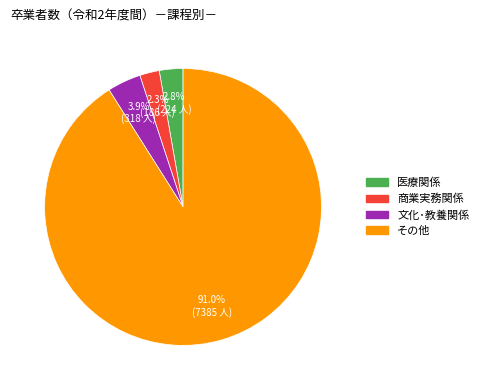

Does その他 represent more than half of the total?

Yes